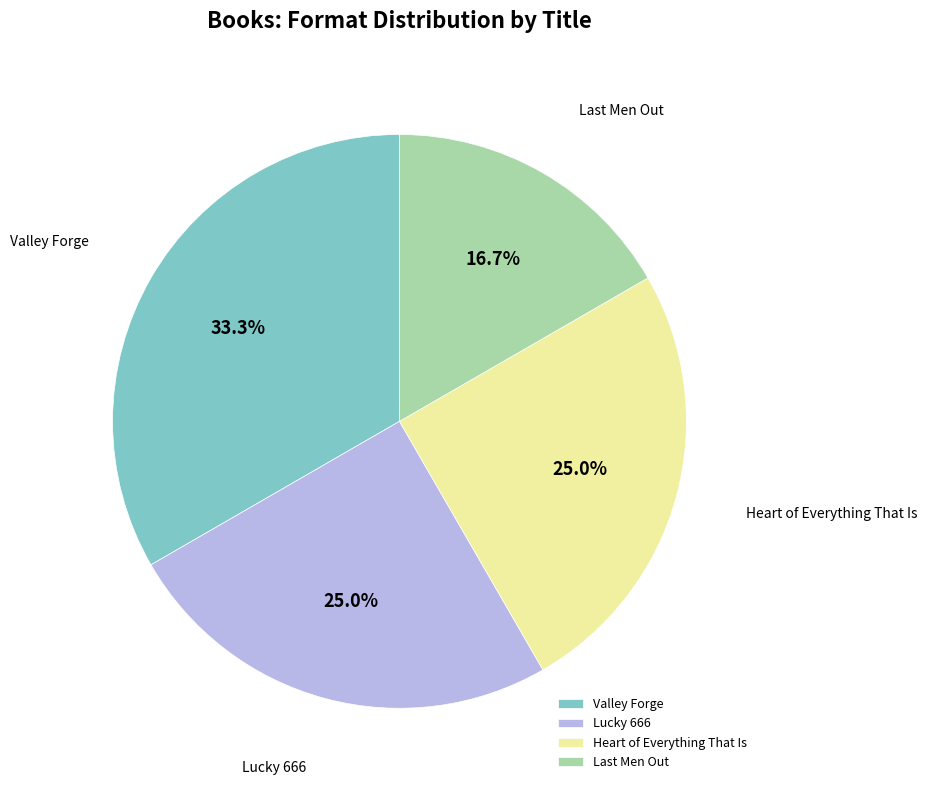

Does Valley Forge represent more than half of the total?

No